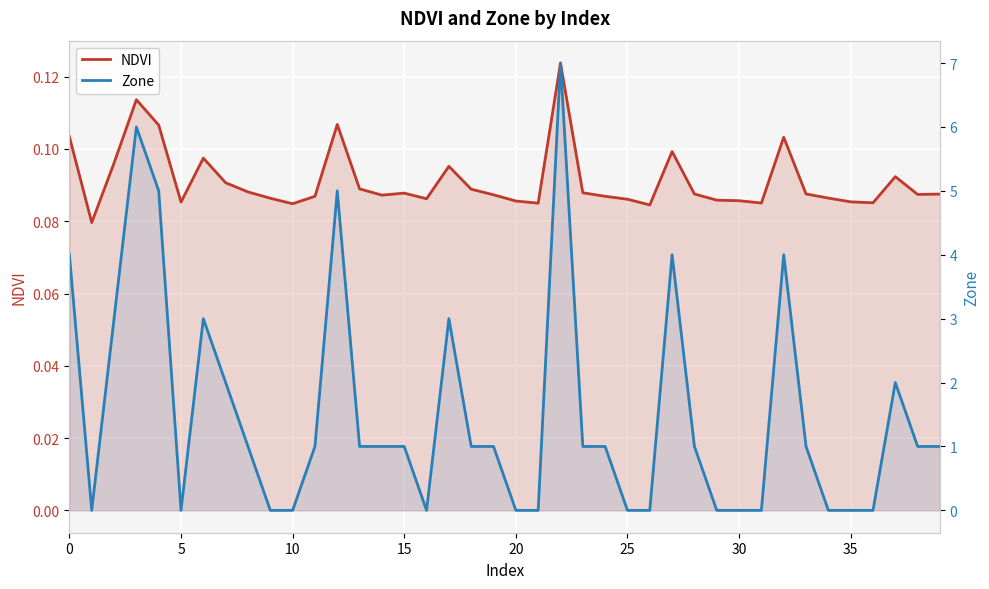

The Zone series shows 2.8 at 35. True or false?

False